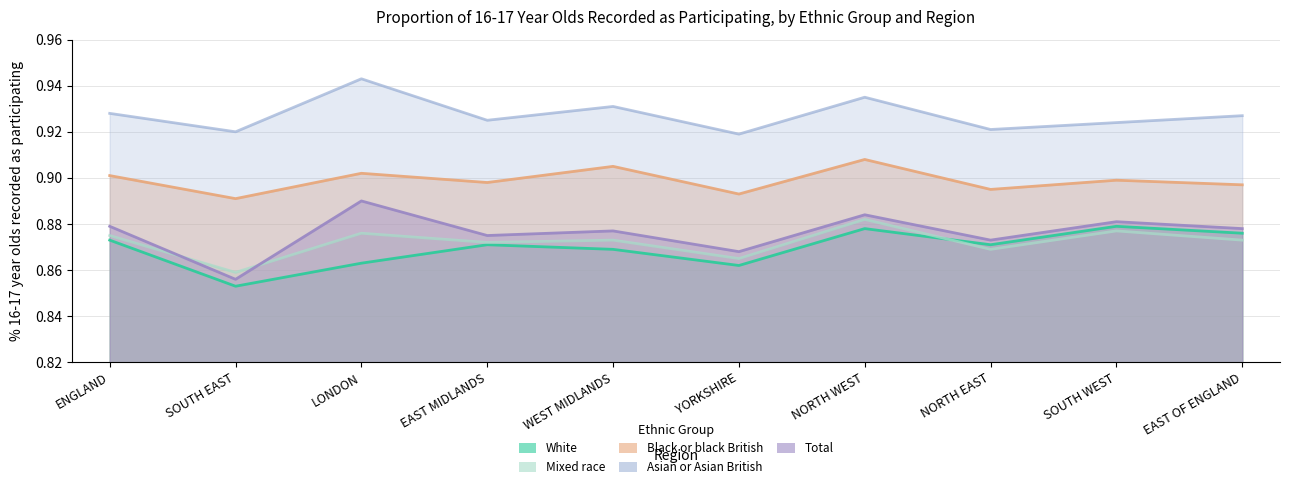

Is it true that Asian or Asian British equals 0.9 at SOUTH WEST?

True